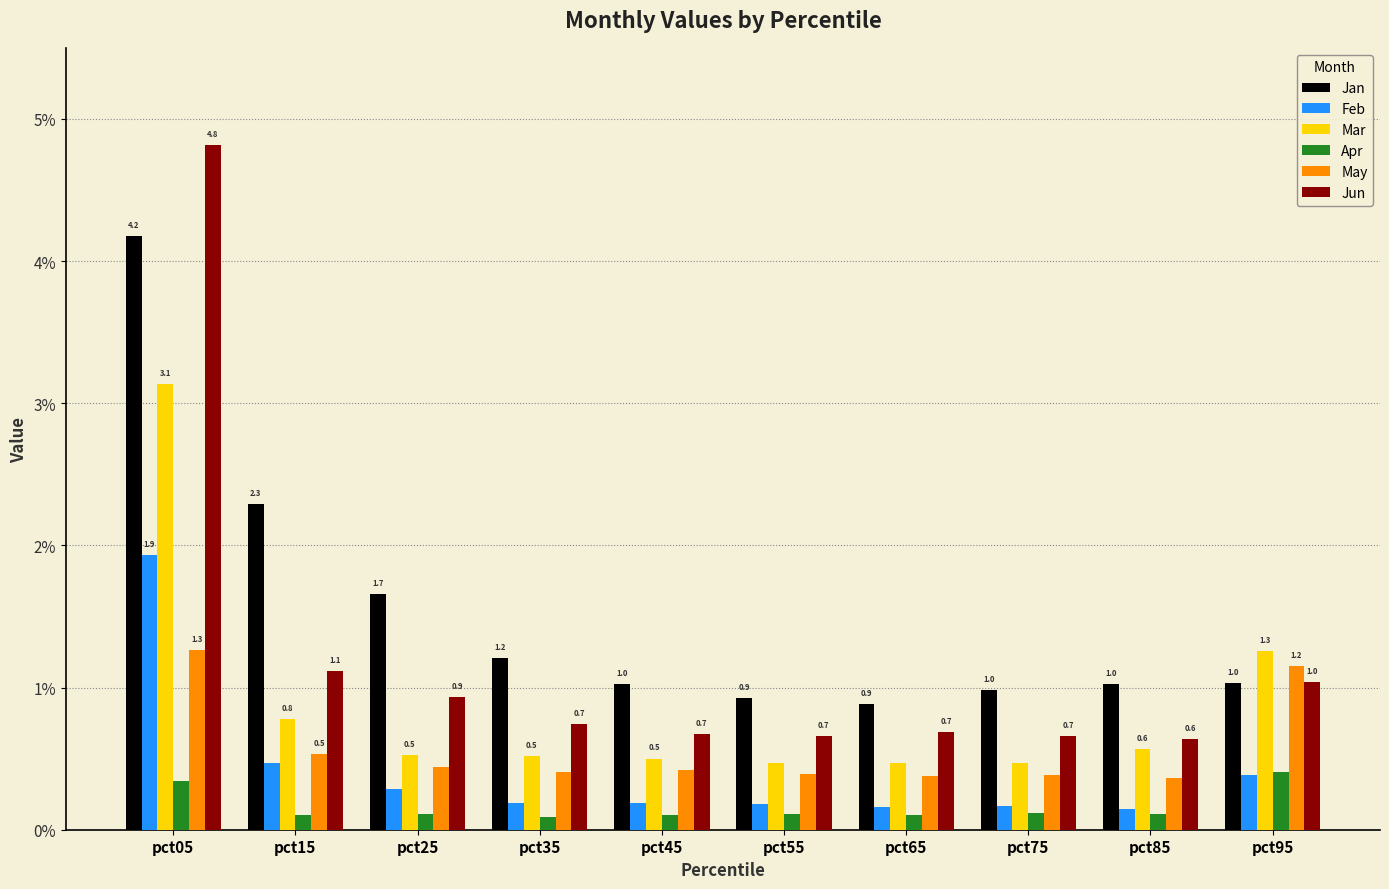

How many bars are there in each group?

6